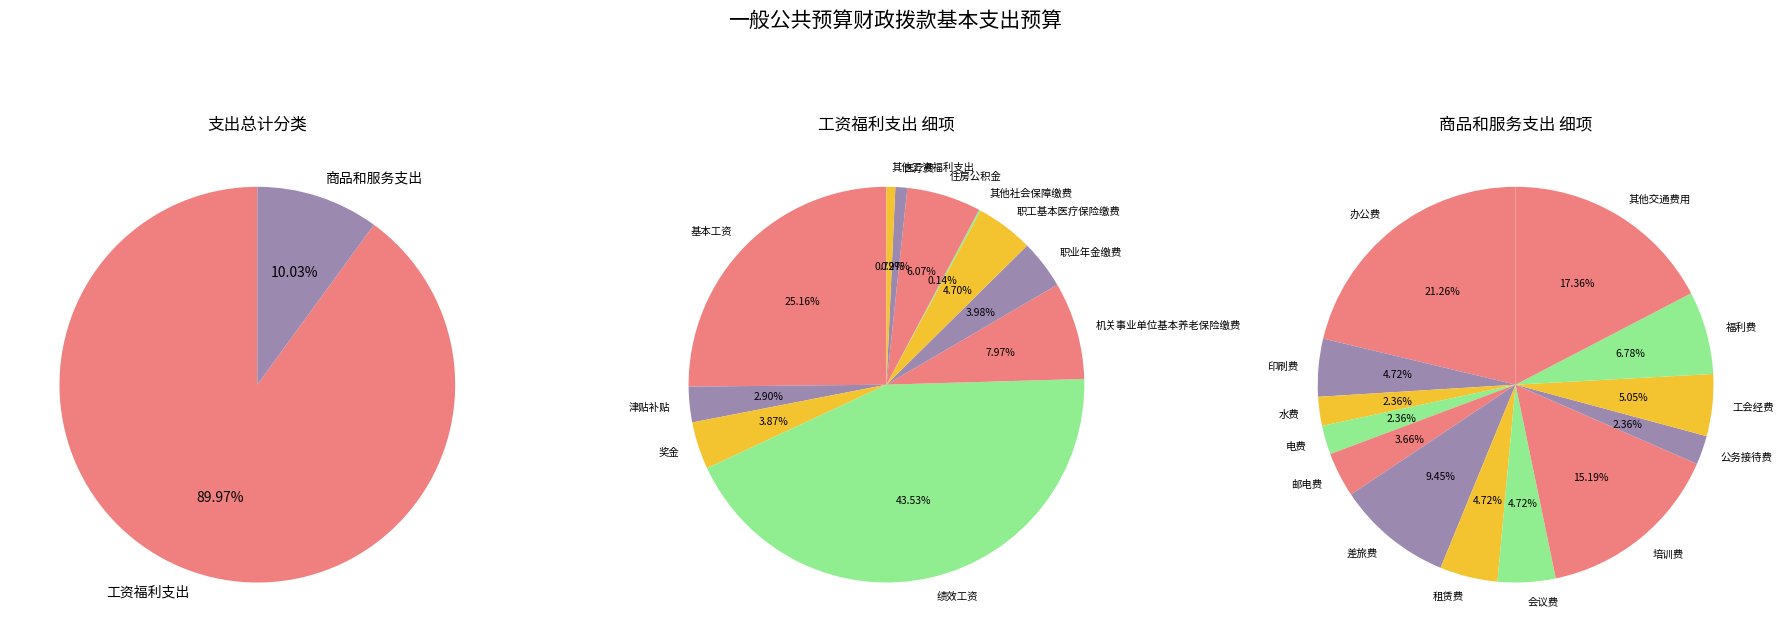

What is the largest slice in the pie chart?

工资福利支出